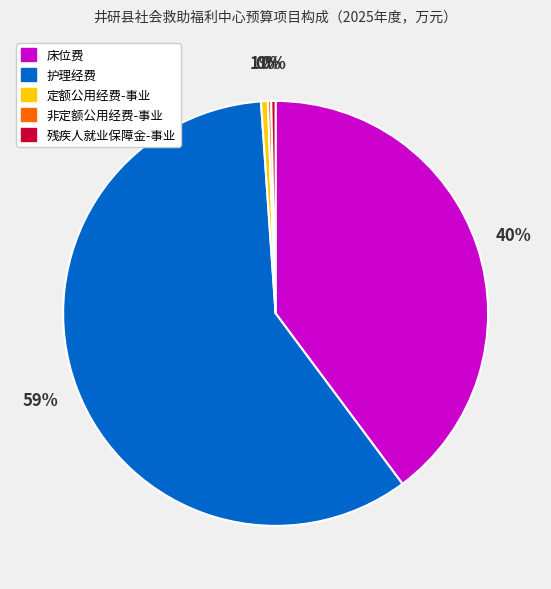

Which category accounts for the majority?

护理经费